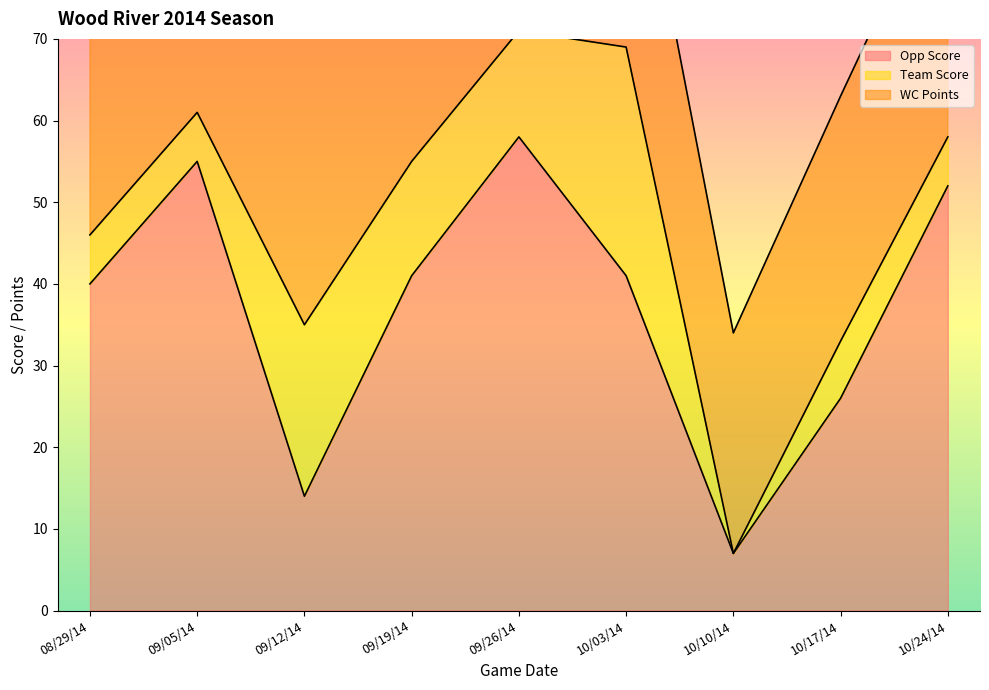

At which category is the sum across all series the highest?

09/26/14